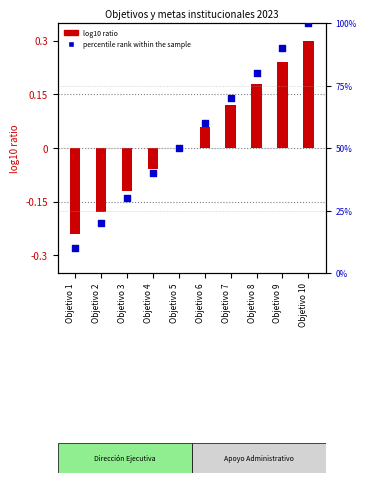

What is the total value across all series at Objetivo 8?

80.2